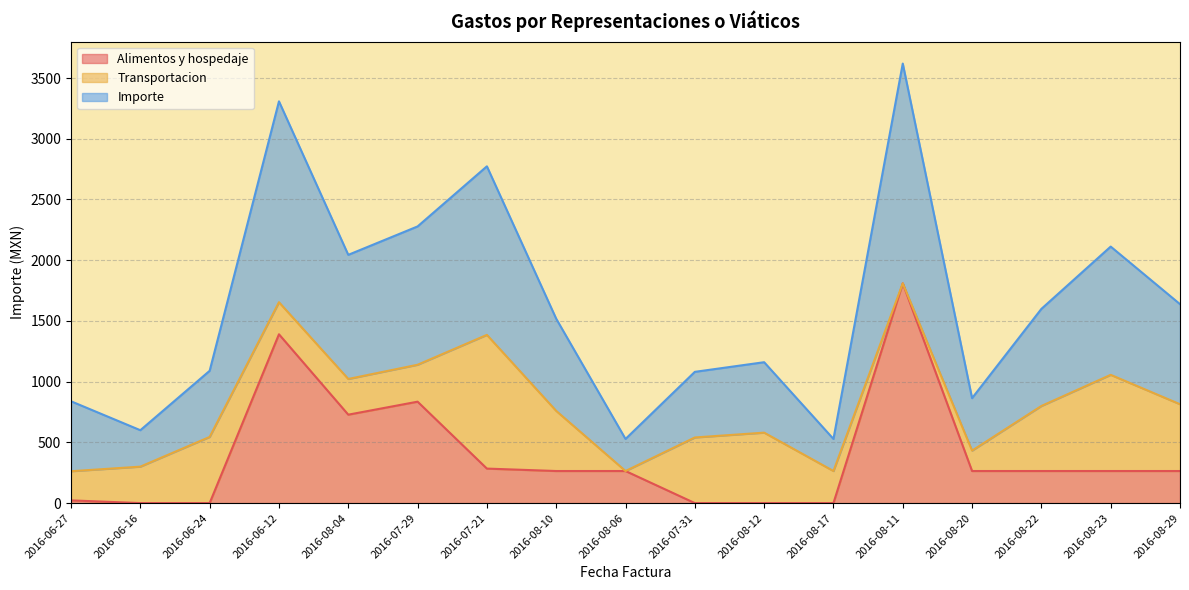

What is the maximum value shown in the chart?

3619.2